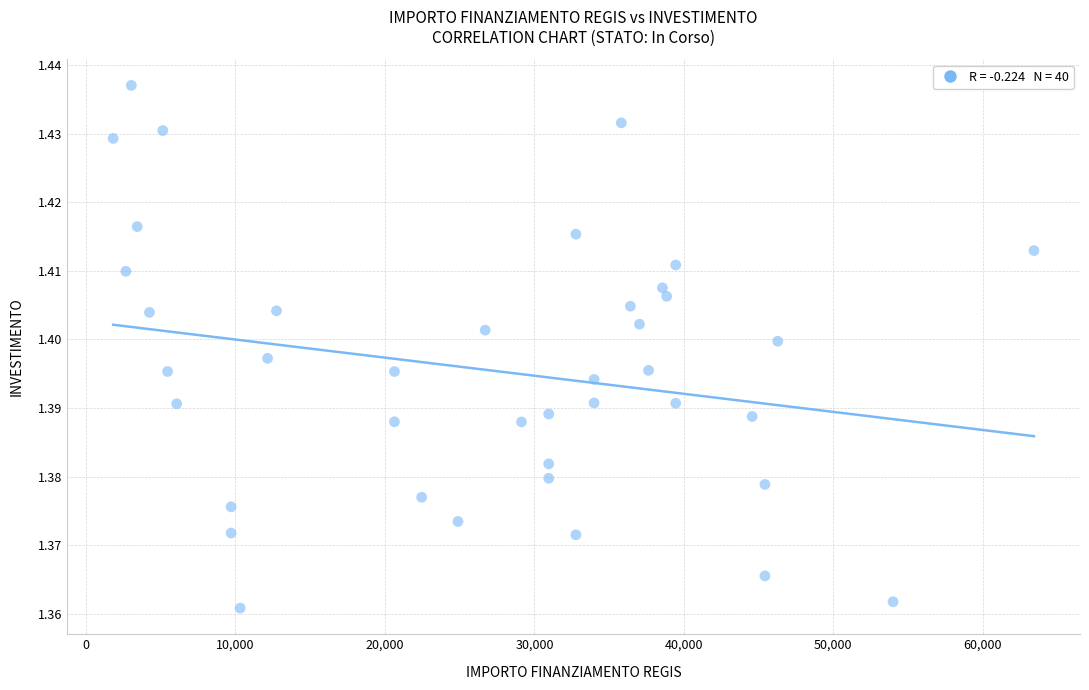

What is the range of X values (max minus min)?

61597.0